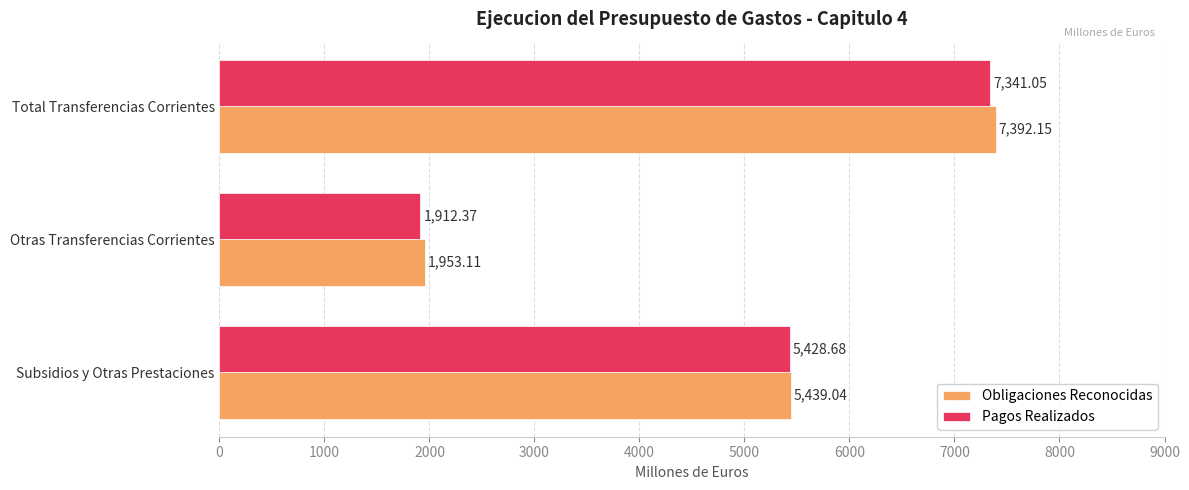

What is the sum of all Pagos Realizados values?

14682.1